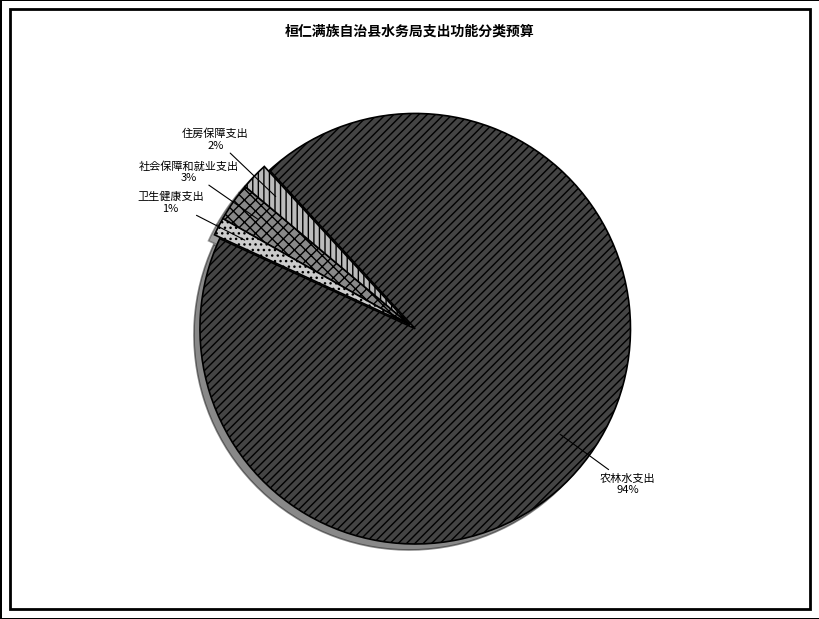

What is the smallest slice in the pie chart?

卫生健康支出